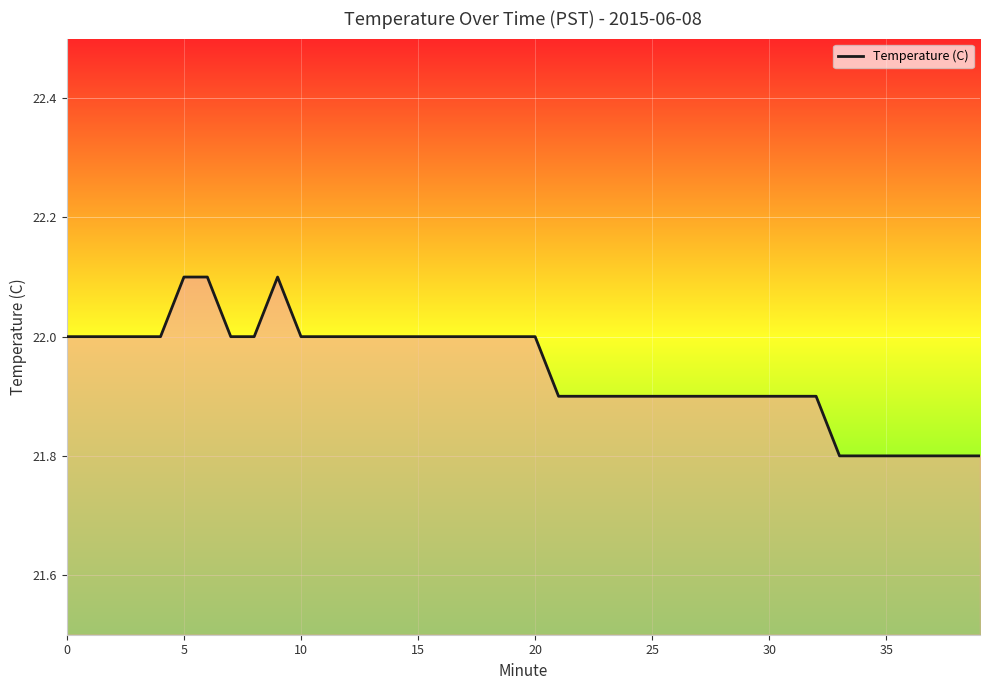

What is the minimum value shown in the chart?

21.8